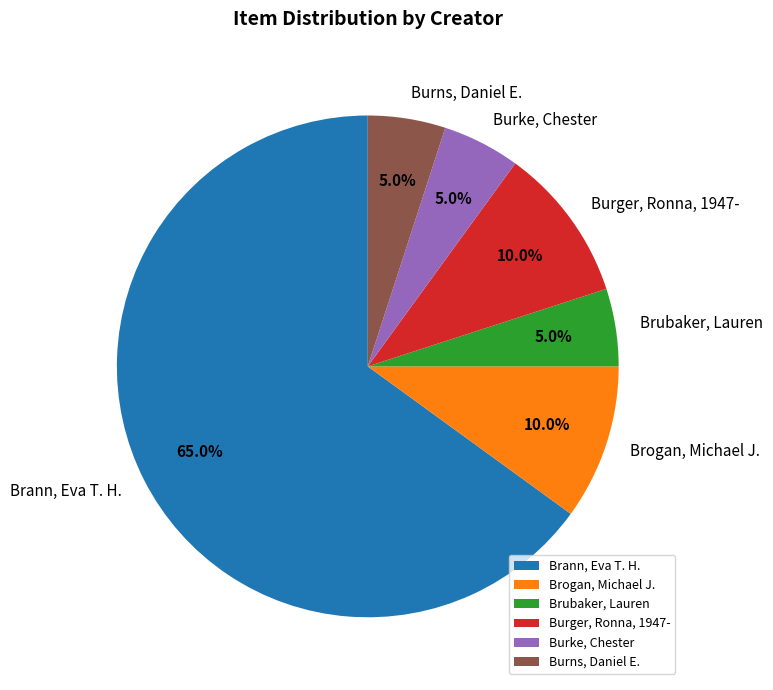

Which slice represents more than half of the pie?

Brann, Eva T. H.